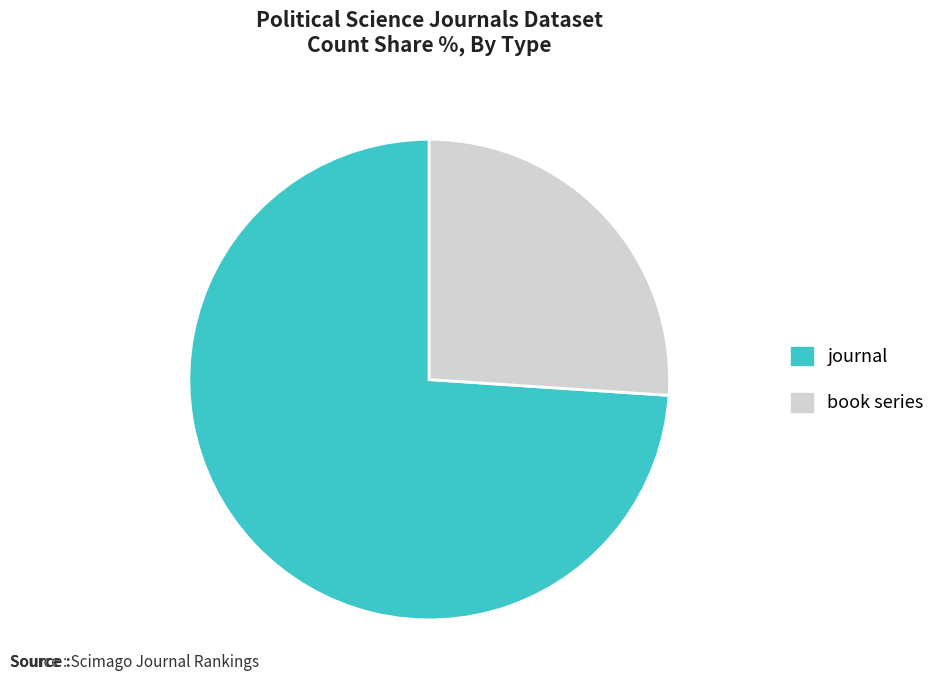

Combined, do journal and book series account for over 50%?

Yes